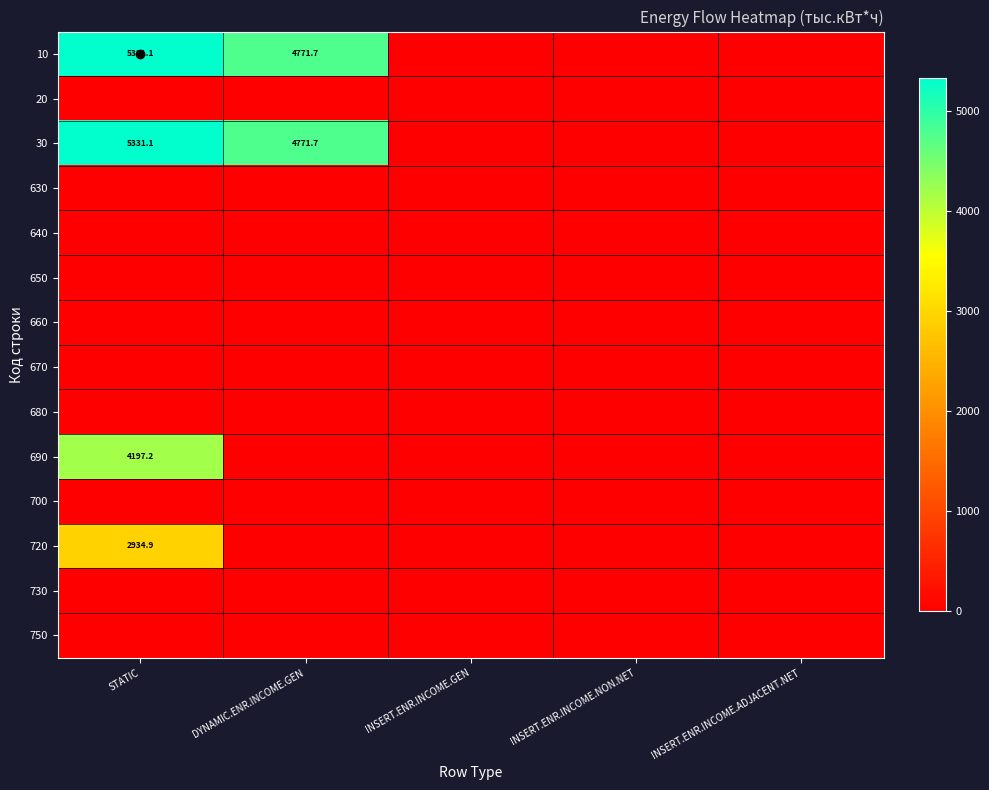

What is the difference between the highest and lowest values at DYNAMIC.ENR.INCOME.GEN?

4771.7